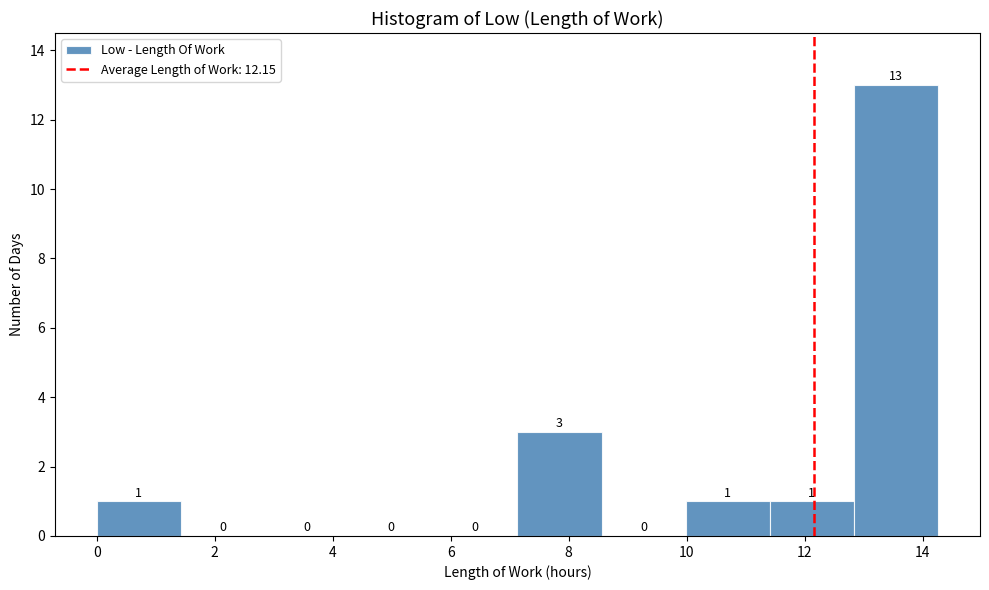

Reading left to right, transcribe this chart: for each bar, give the range it covers on the x-axis and its height. The bar edges are not printed on the chart, so give them approximately, as read against the axis.

0.0 to 1.4: 1
1.4 to 2.8: 0
2.8 to 4.2: 0
4.2 to 5.8: 0
5.8 to 7.2: 0
7.2 to 8.6: 3
8.6 to 10.0: 0
10.0 to 11.4: 1
11.4 to 12.8: 1
12.8 to 14.2: 13